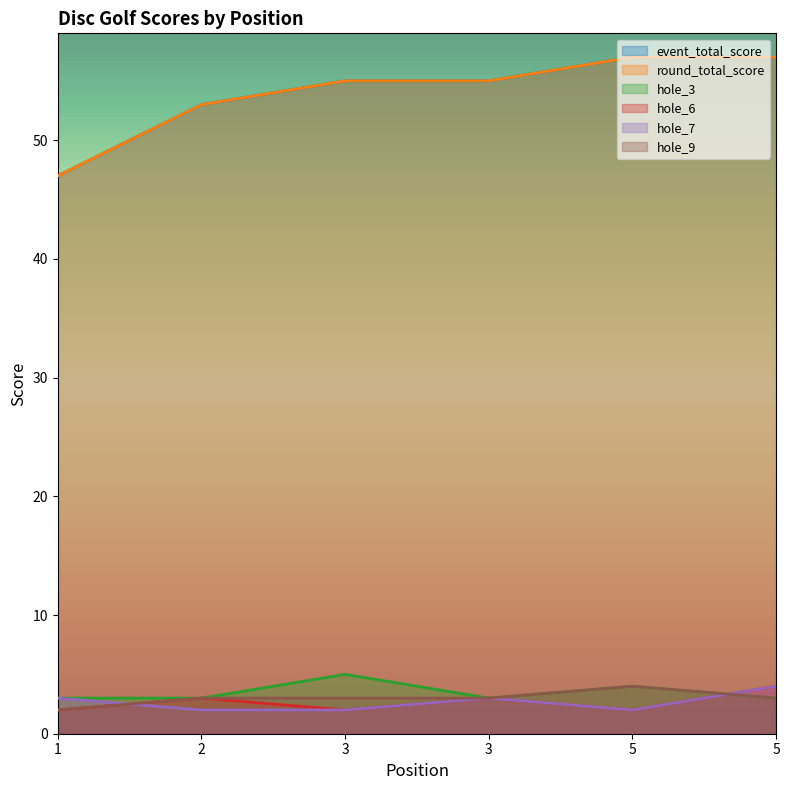

Reading left to right, extract all data points from this chart.

event_total_score: 1=47	2=53	3=55	3=55	5=57	5=57
round_total_score: 1=47	2=53	3=55	3=55	5=57	5=57
hole_3: 1=3	2=3	3=5	3=3	5=4	5=3
hole_6: 1=2	2=3	3=2	3=3	5=2	5=4
hole_7: 1=3	2=2	3=2	3=3	5=2	5=4
hole_9: 1=2	2=3	3=3	3=3	5=4	5=3